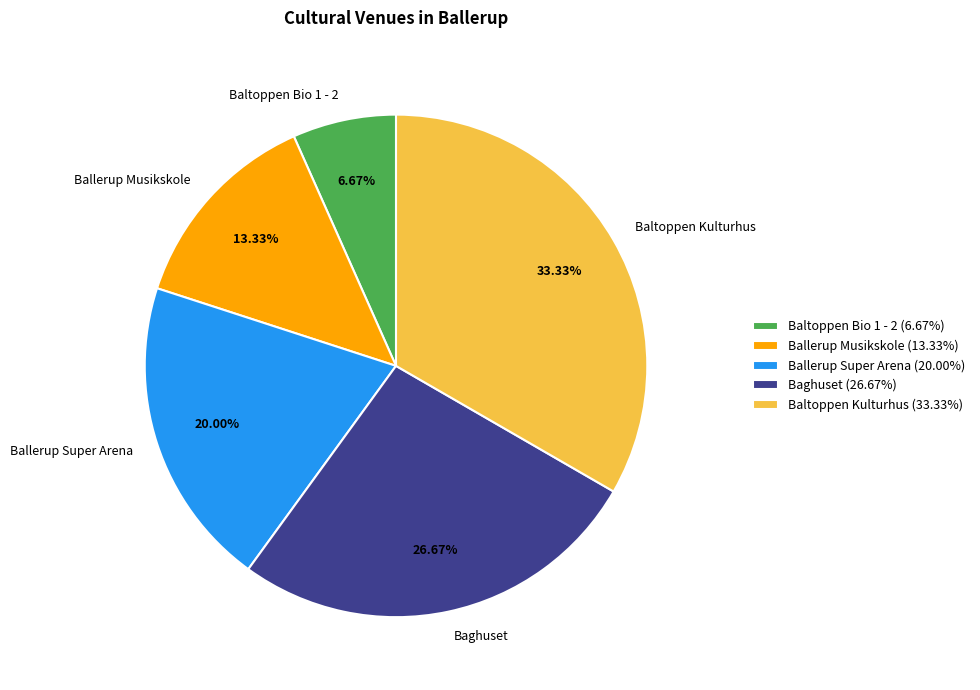

Does Ballerup Musikskole account for over 50% of the chart?

No